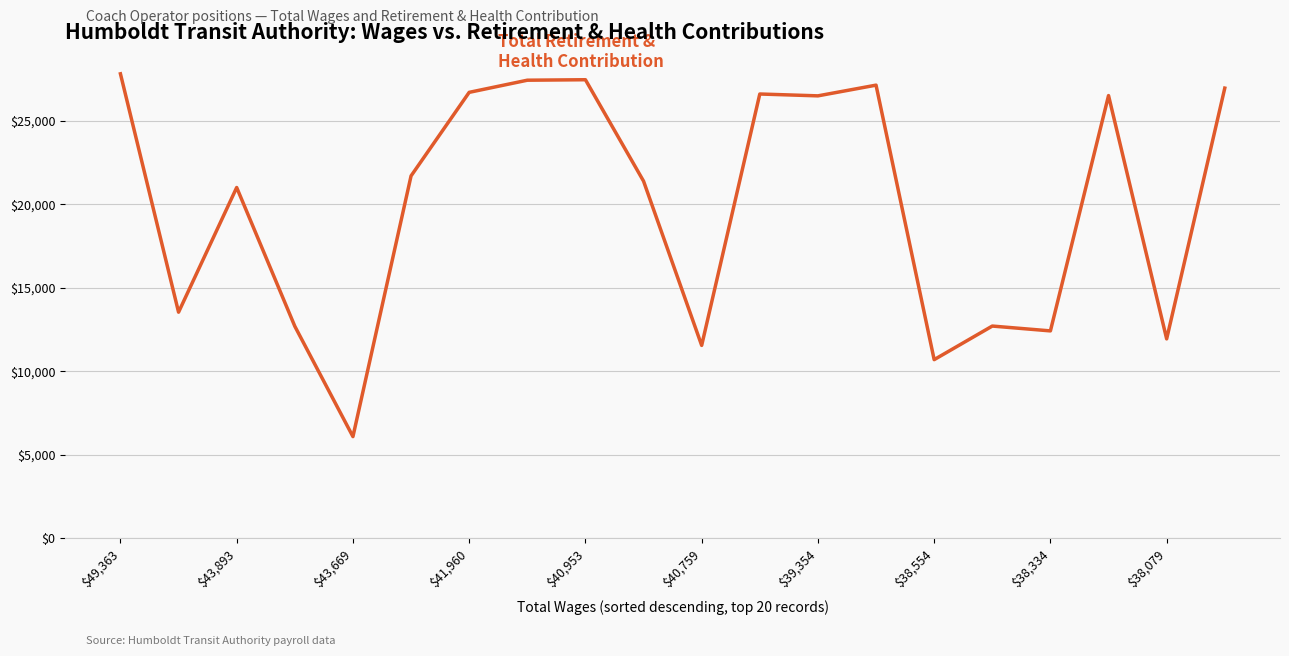

What is the smallest value displayed?

6083